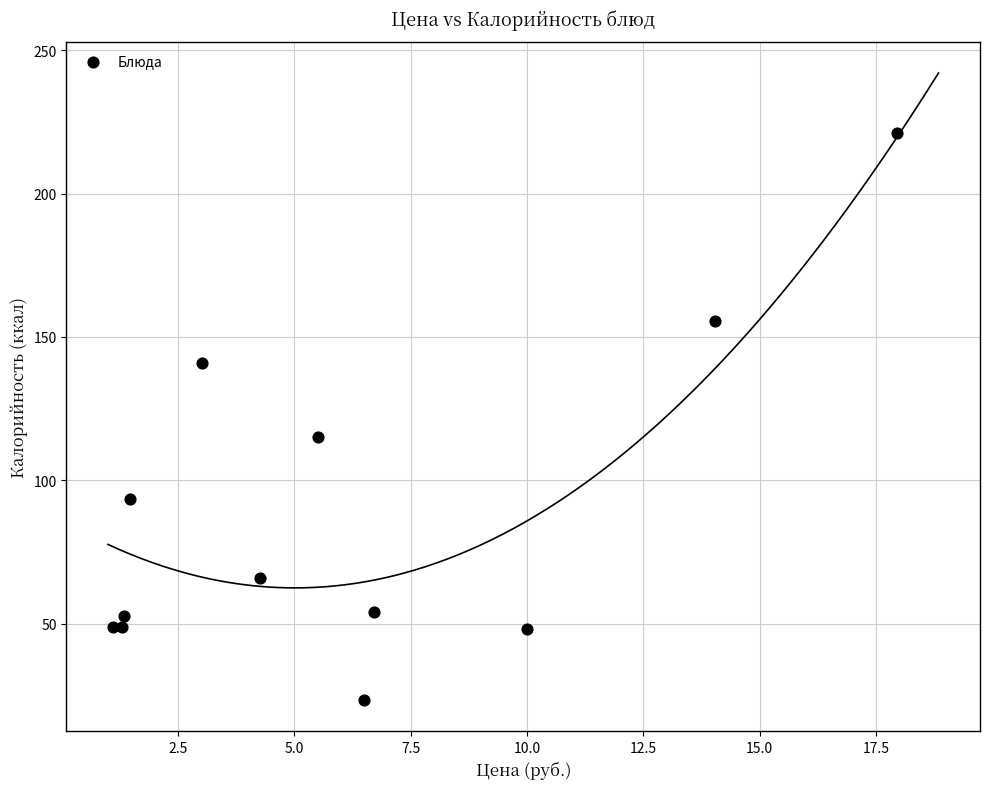

What is the range of Y values (max minus min)?

197.7